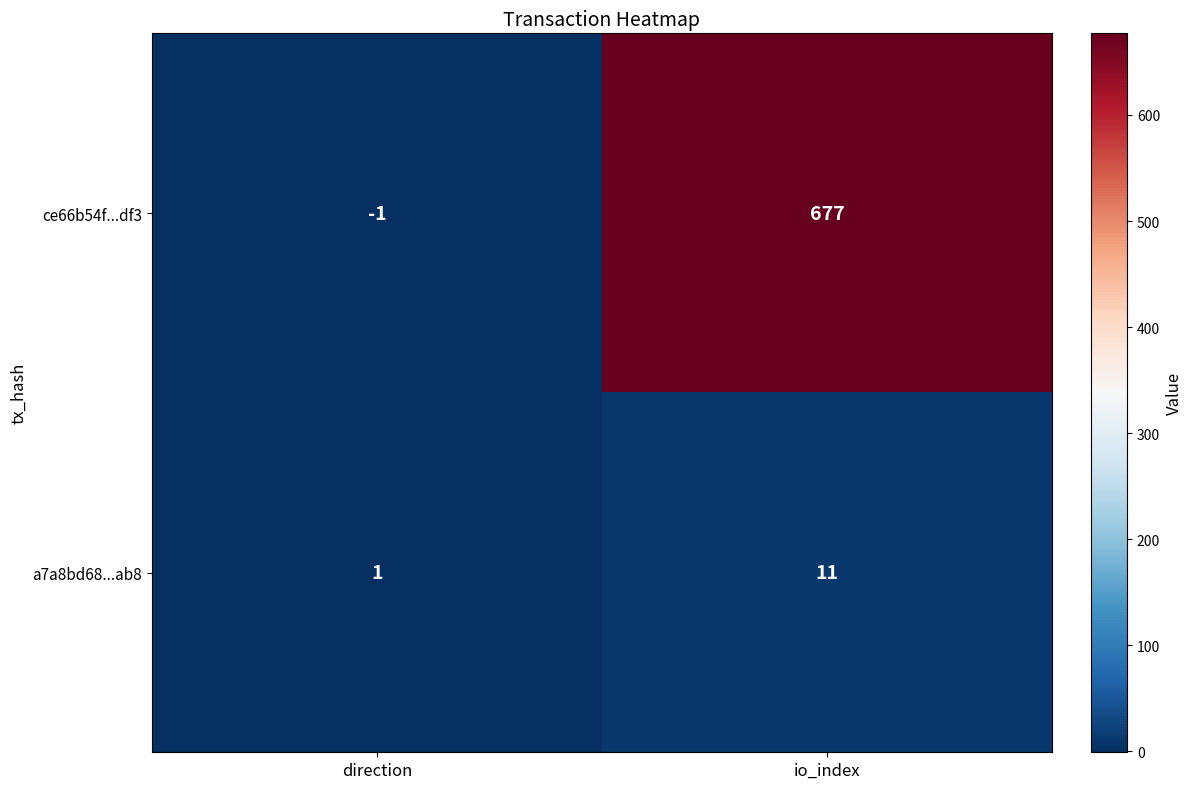

What is the difference between the maximum and minimum values in the a7a8bd68...ab8 series?

10